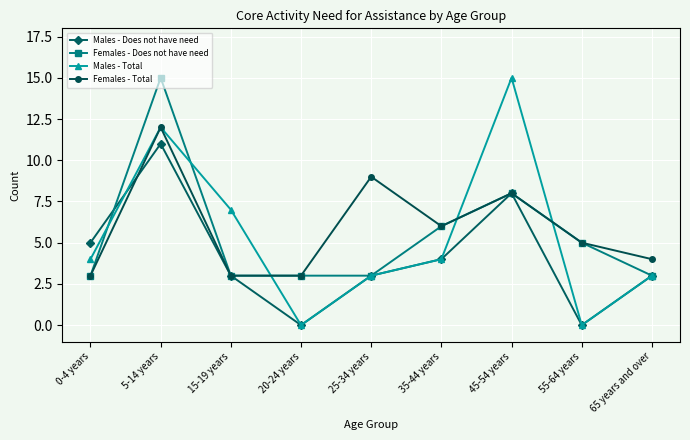

Reading left to right, transcribe all the data shown in this chart.

Males - Does not have need: 0-4 years=5	5-14 years=11	15-19 years=3	20-24 years=0	25-34 years=3	35-44 years=4	45-54 years=8	55-64 years=0	65 years and over=3
Females - Does not have need: 0-4 years=3	5-14 years=15	15-19 years=3	20-24 years=3	25-34 years=3	35-44 years=6	45-54 years=8	55-64 years=5	65 years and over=3
Males - Total: 0-4 years=4	5-14 years=12	15-19 years=7	20-24 years=0	25-34 years=3	35-44 years=4	45-54 years=15	55-64 years=0	65 years and over=3
Females - Total: 0-4 years=3	5-14 years=12	15-19 years=3	20-24 years=3	25-34 years=9	35-44 years=6	45-54 years=8	55-64 years=5	65 years and over=4